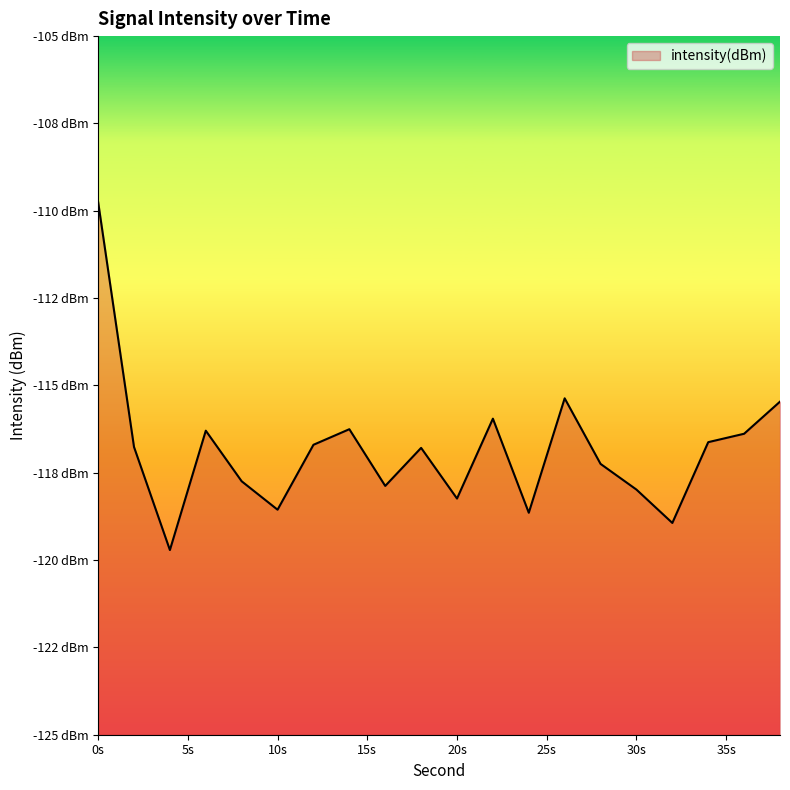

Which has a higher value, 16 or 12?

12